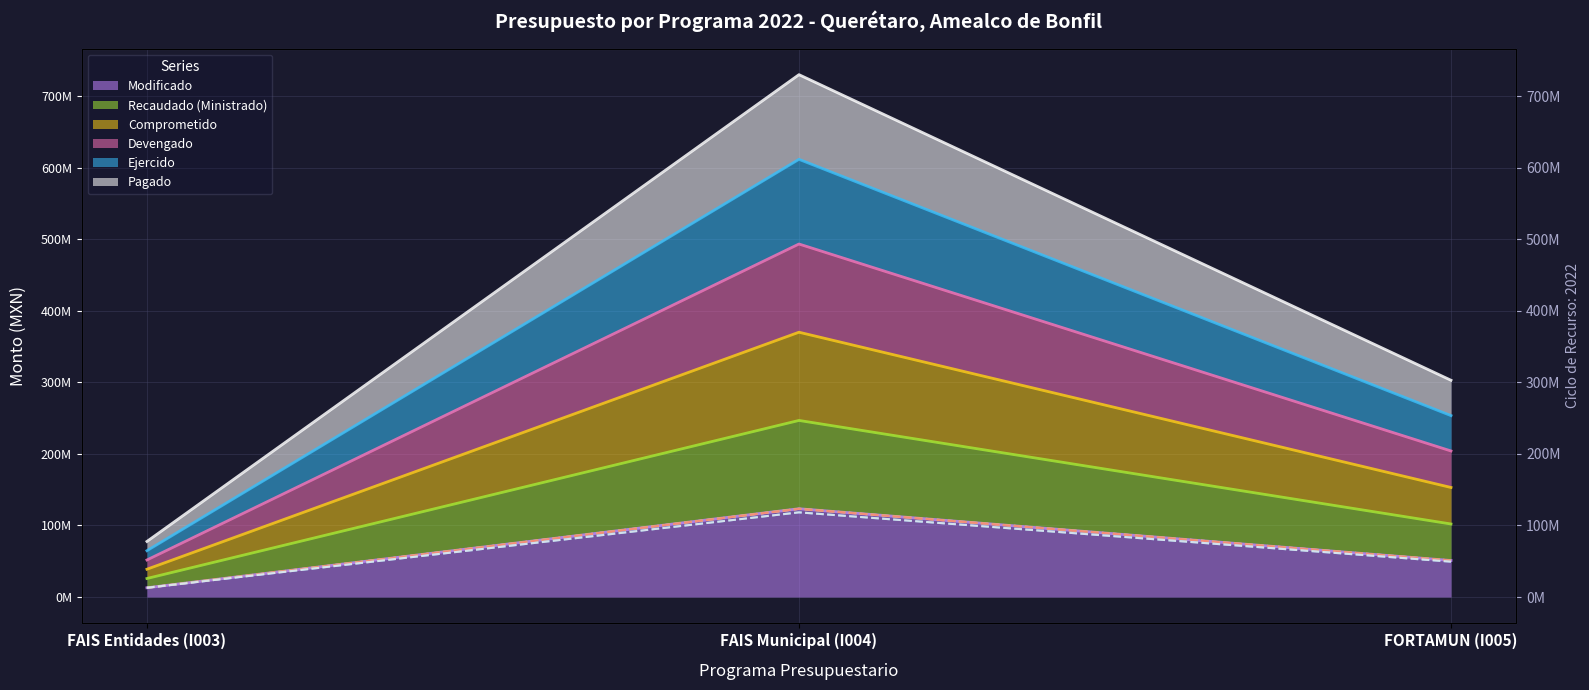

Is the value of Modificado at FAIS Municipal (I004) greater than the value of Comprometido at FORTAMUN (I005)?

Yes